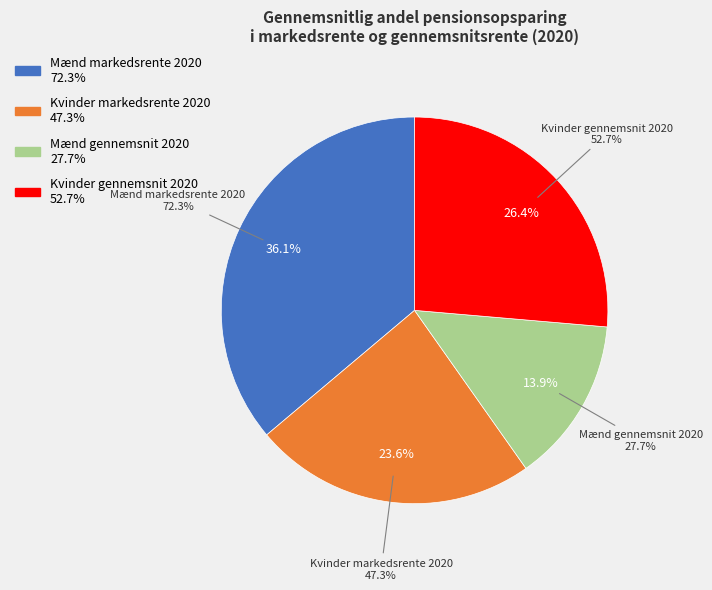

The Mænd markedsrente 2020 slice represents 49% of the pie. True or false?

False